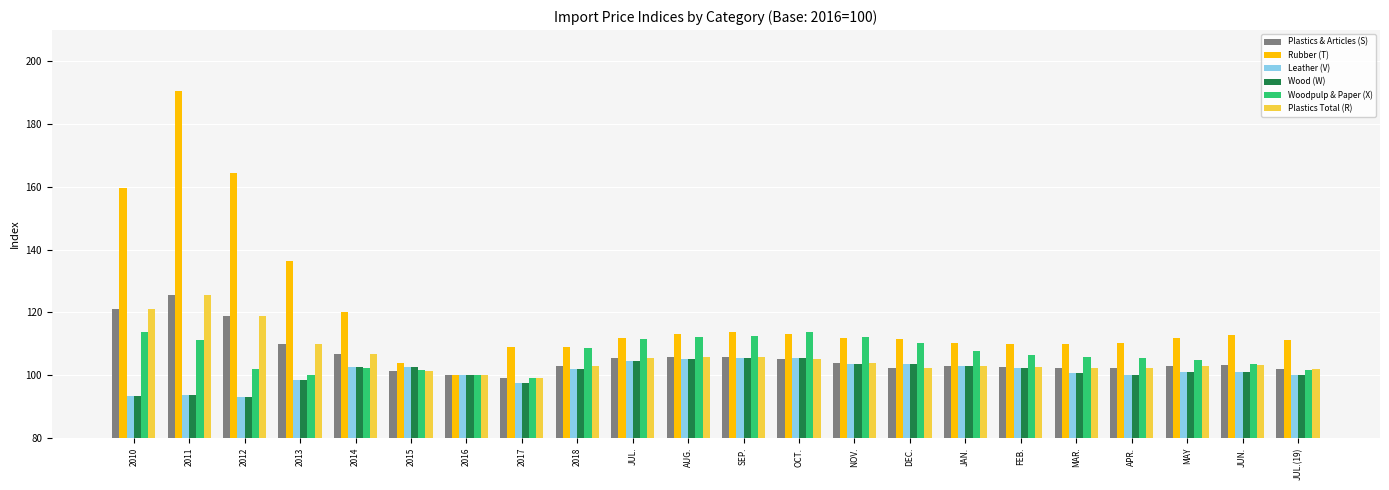

At which category is the sum across all series the highest?

2011